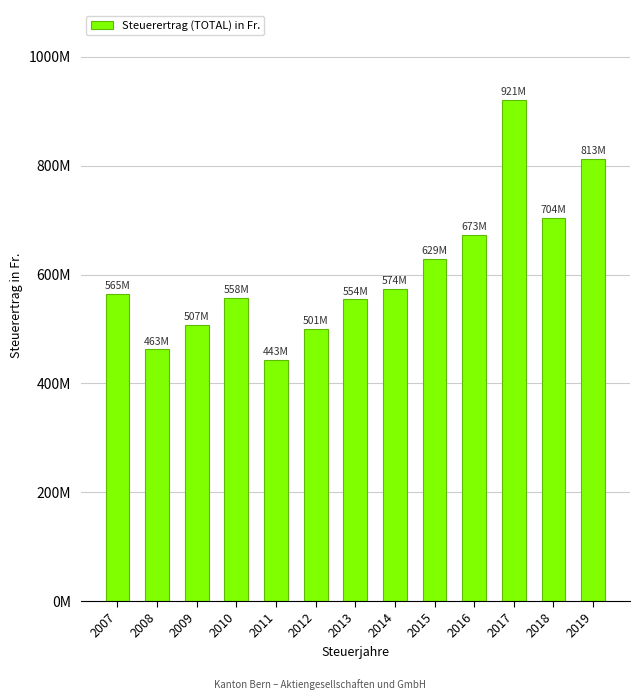

What is the average value?

608059135